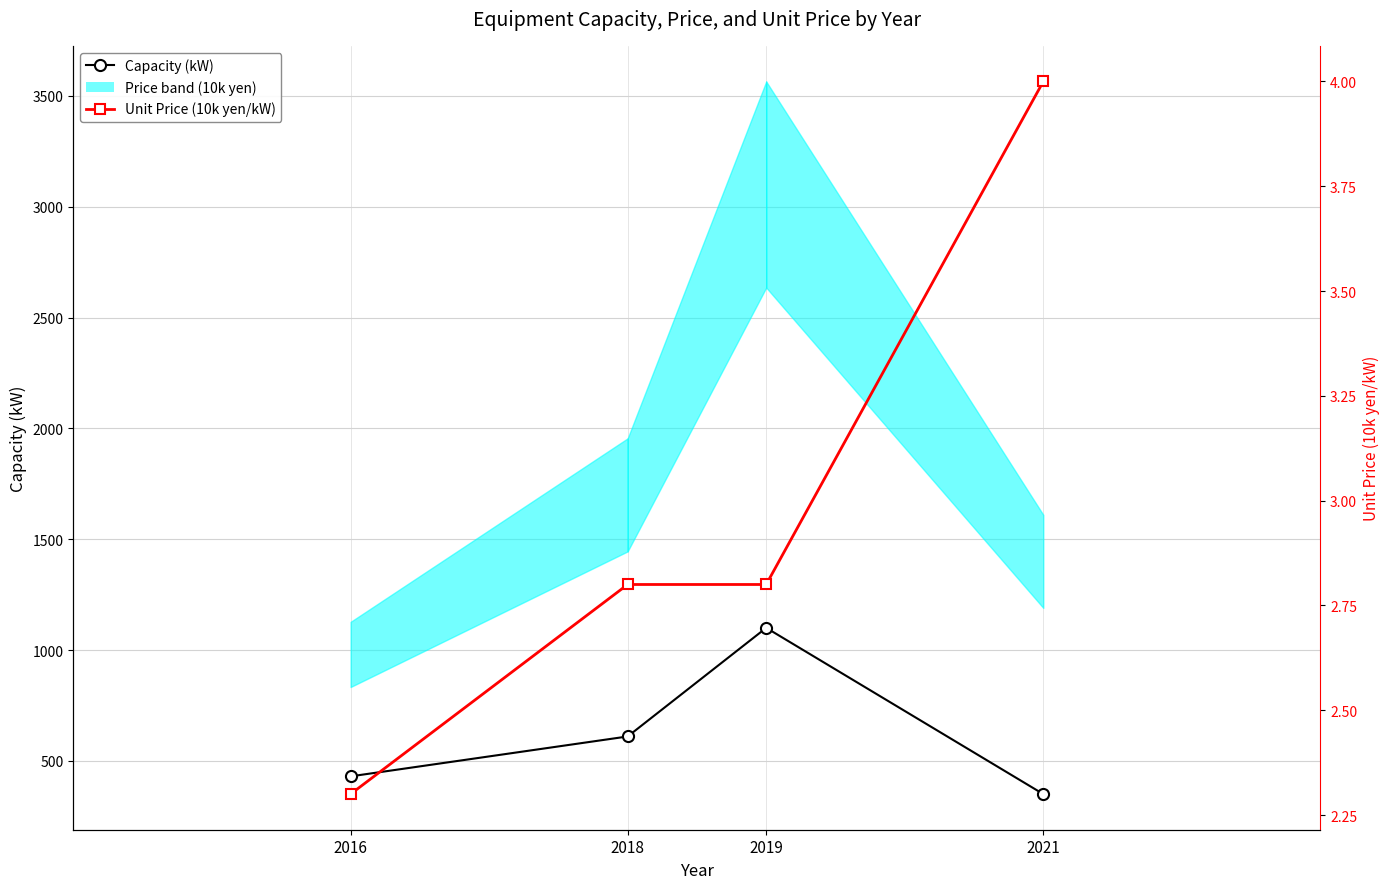

At which category does the chart reach its minimum across all series?

2016